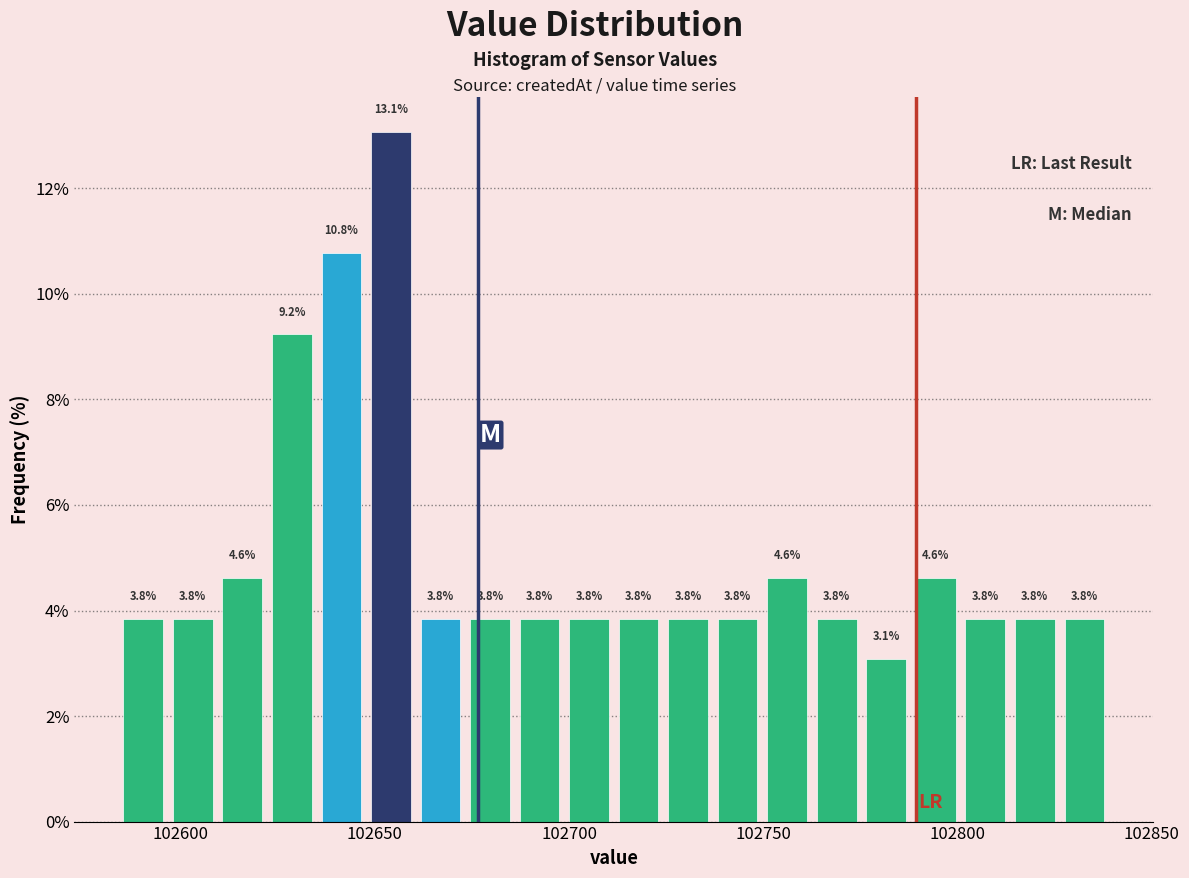

Read against the x-axis, roughly where is the centre of the tallest bar?

102655